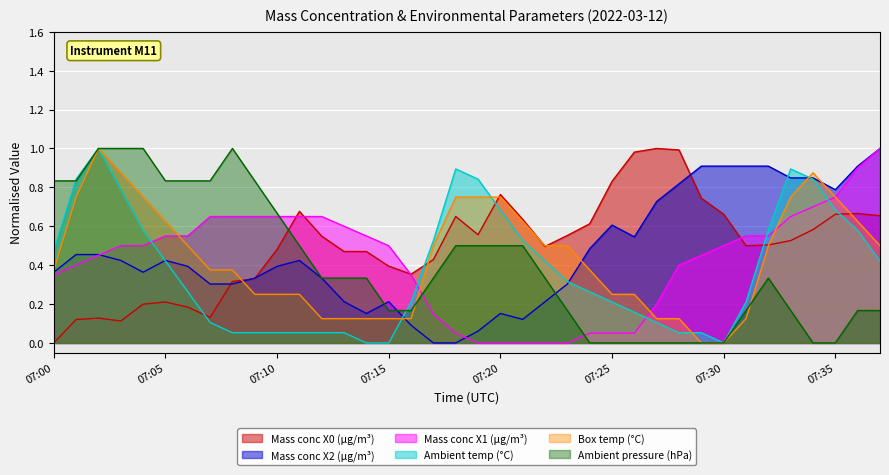

Is it true that Mass conc X2 (μg/m³) equals 0.9 at 07:25?

False